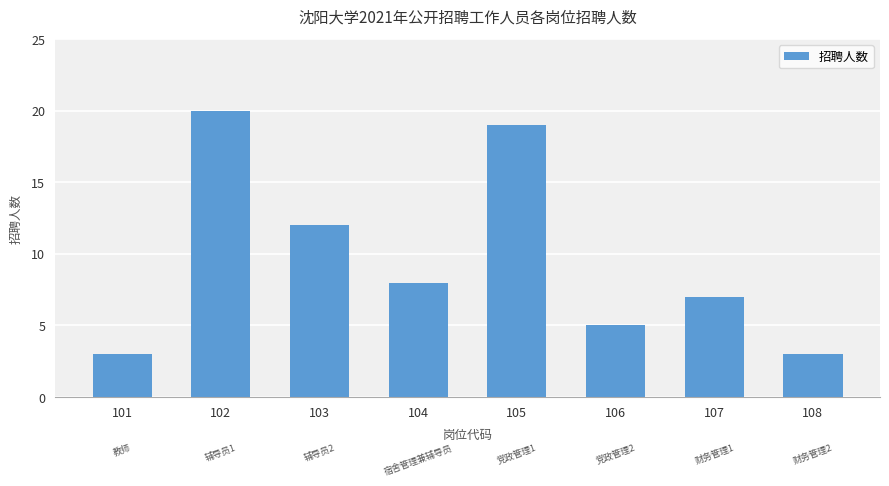

How many bars are there in total?

8